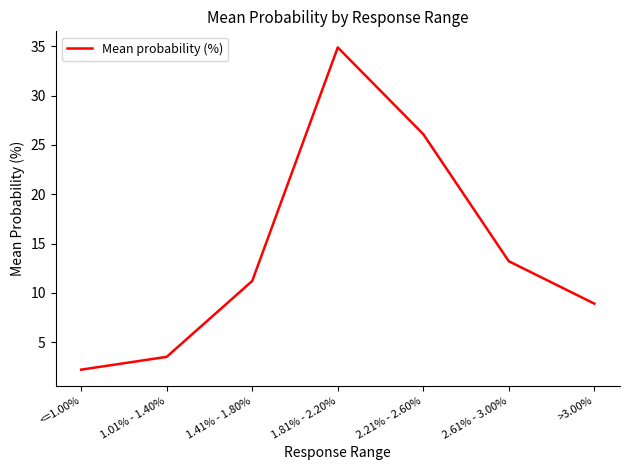

Which category has the highest value across all series?

1.81% - 2.20%